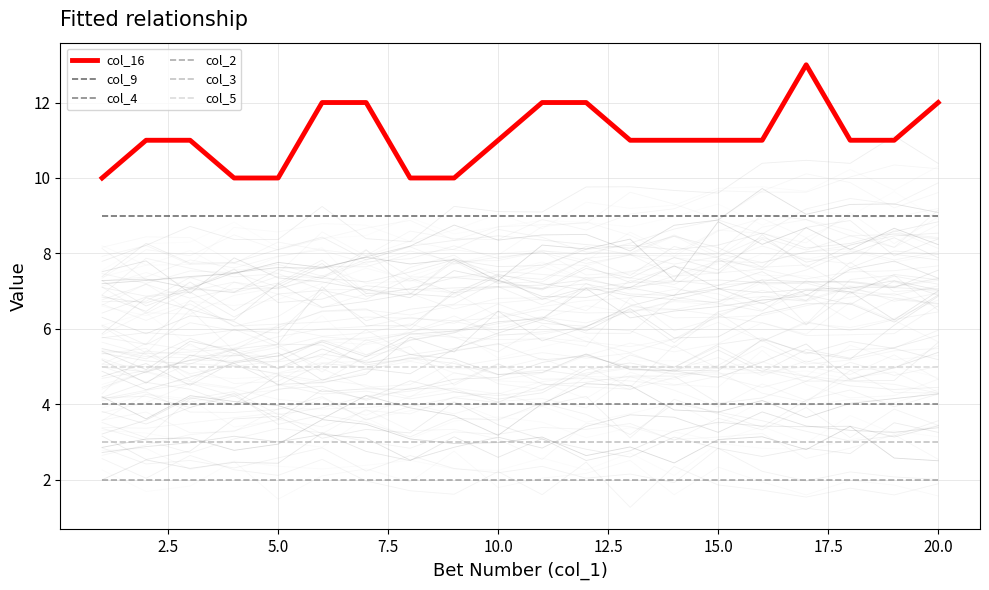

True or false: col_5 and col_4 cross at least once.

False